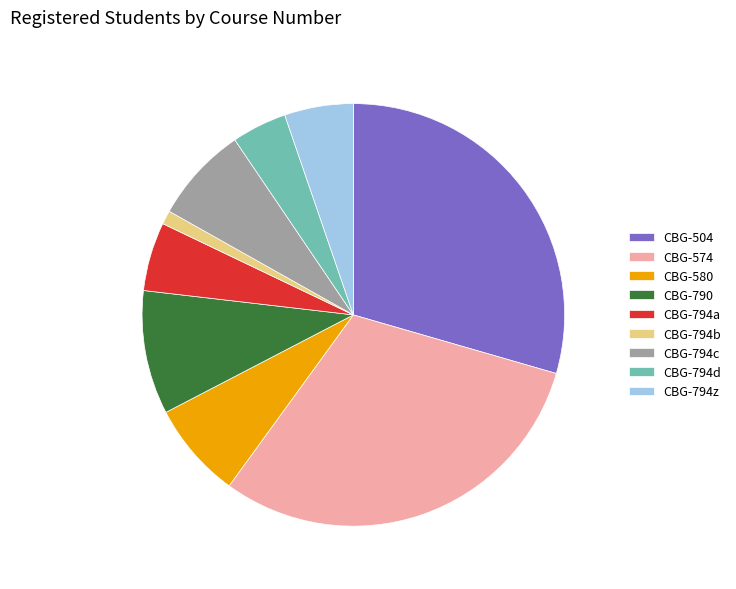

Does any single category account for the majority?

No